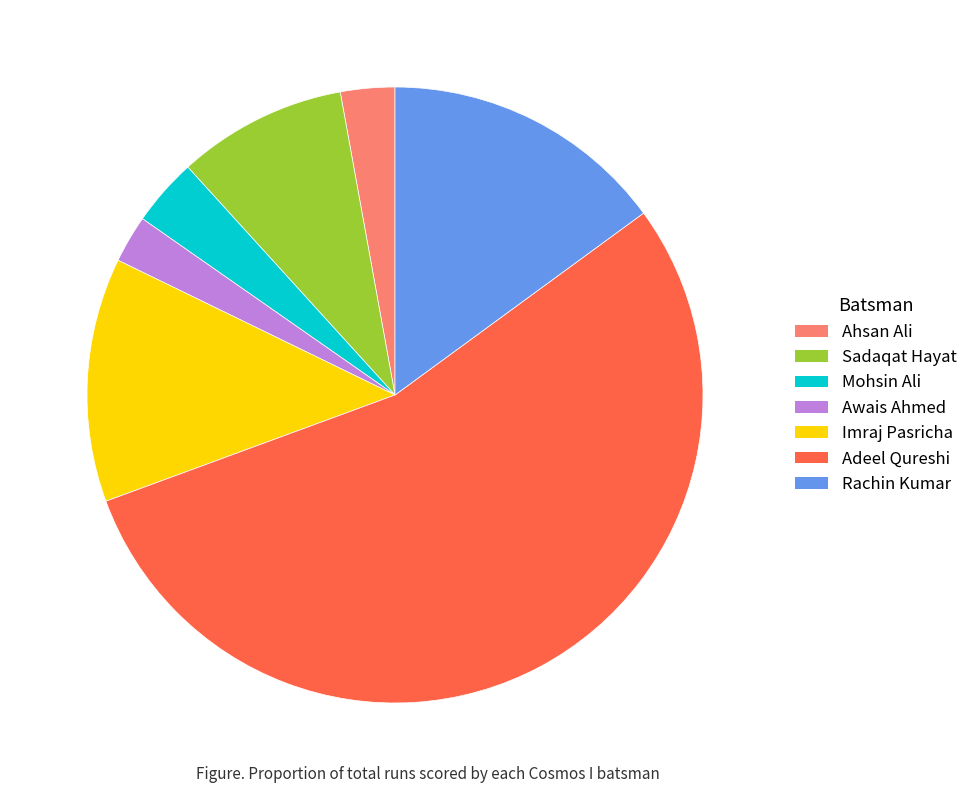

What is the majority slice?

Adeel Qureshi